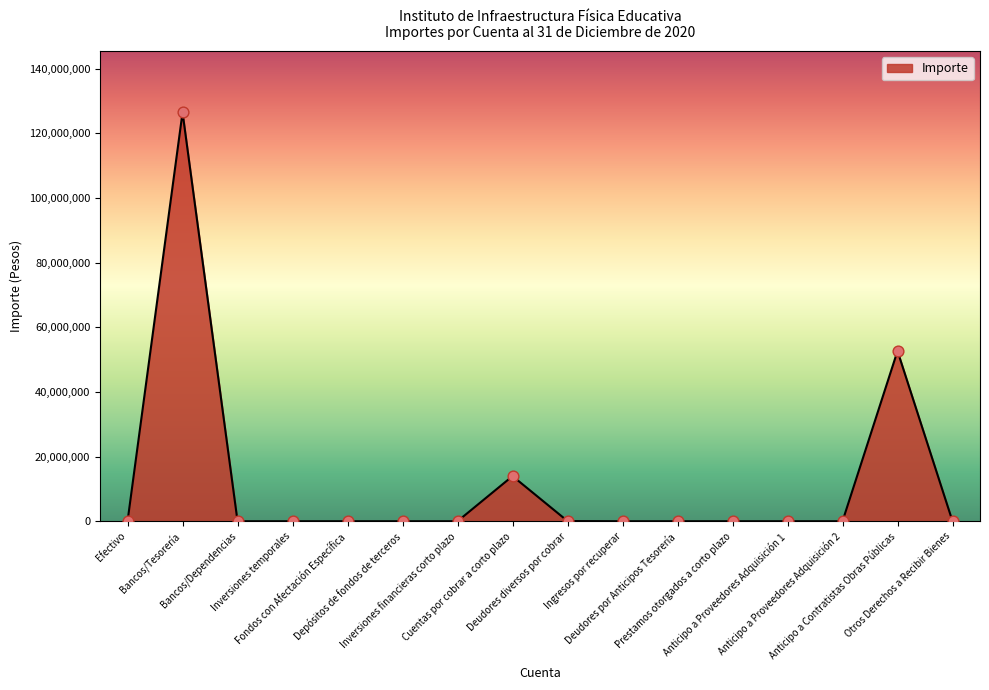

What is the greatest value displayed?

126479791.8